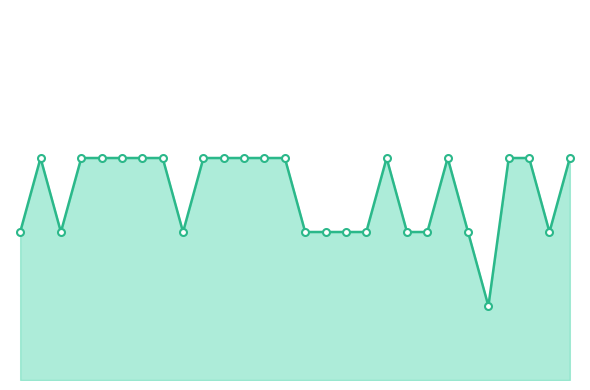

What is the sum of all values?

407